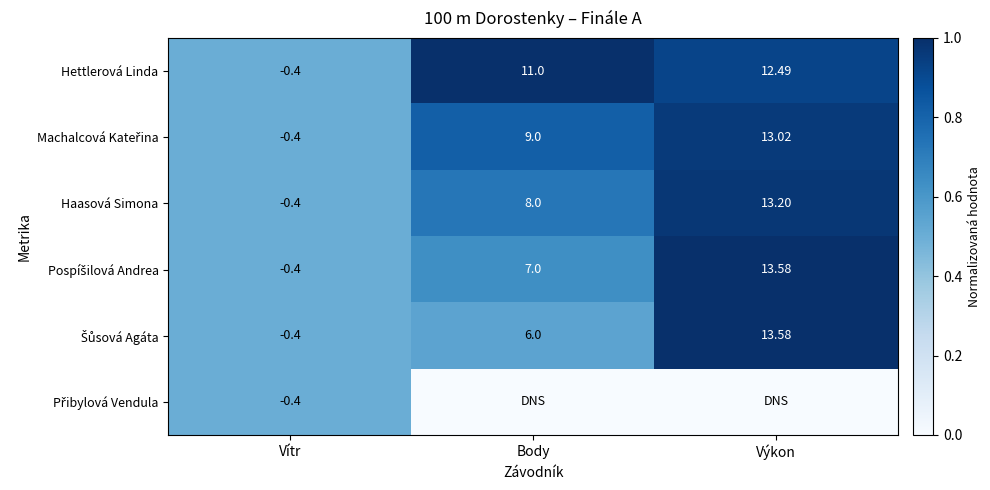

Rank the categories by Hettlerová Linda value from highest to lowest.

Výkon, Body, Vítr